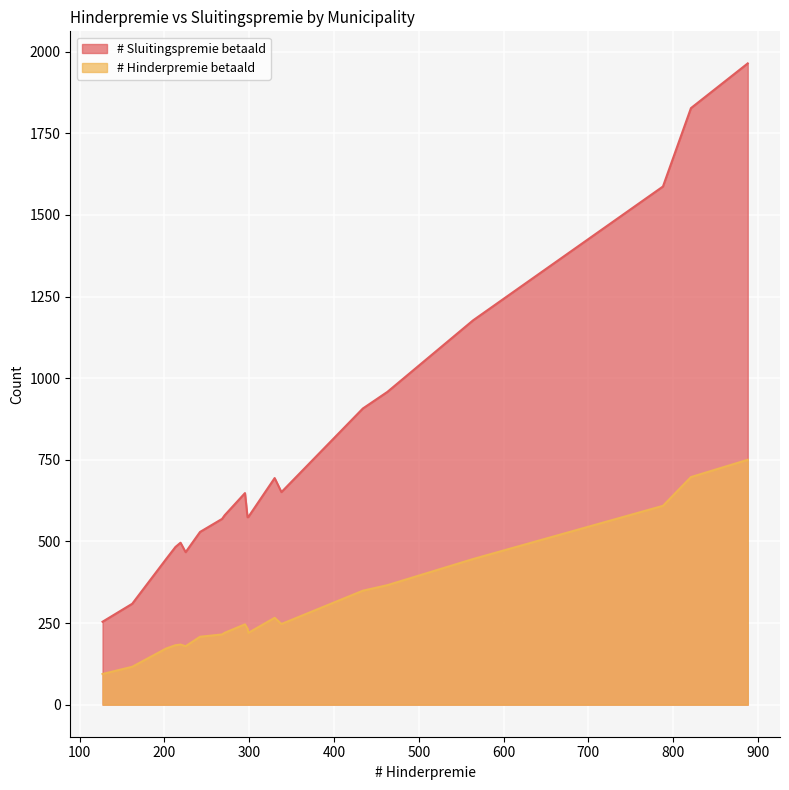

How many values in the # Hinderpremie betaald series exceed 233?

9